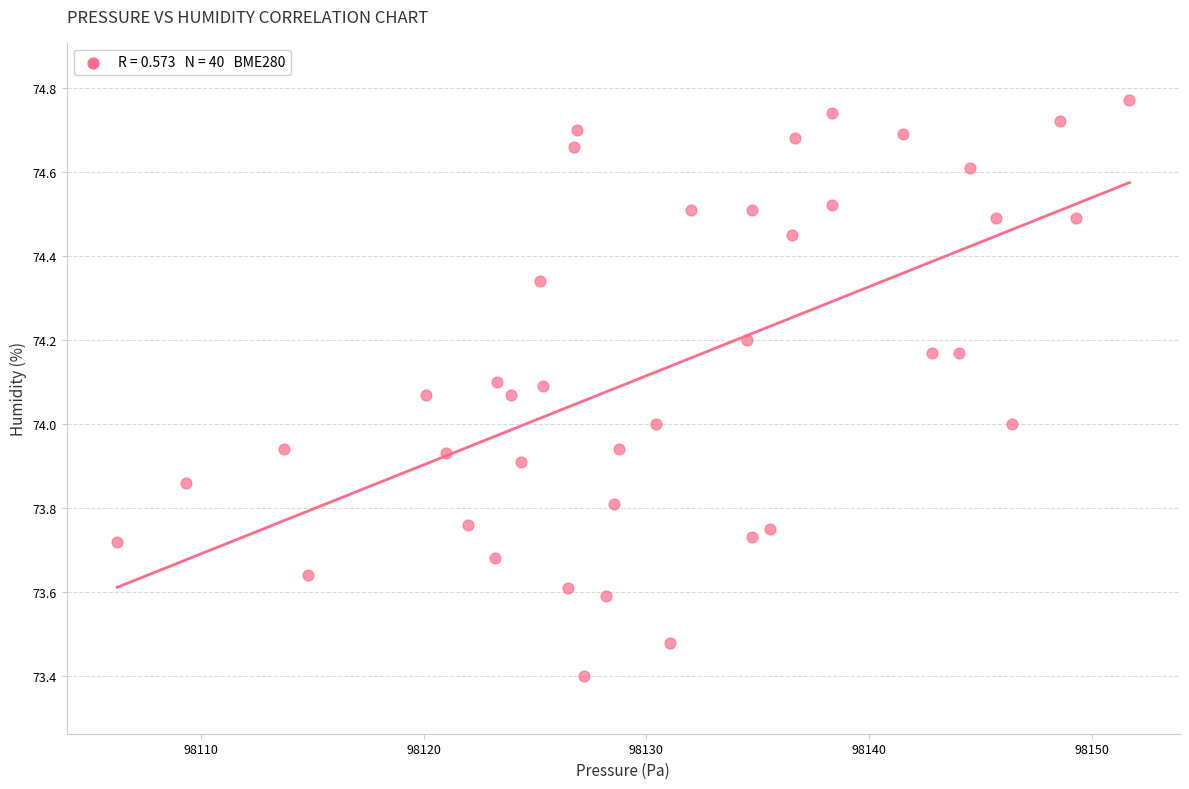

What is the range of Y values (max minus min)?

1.4